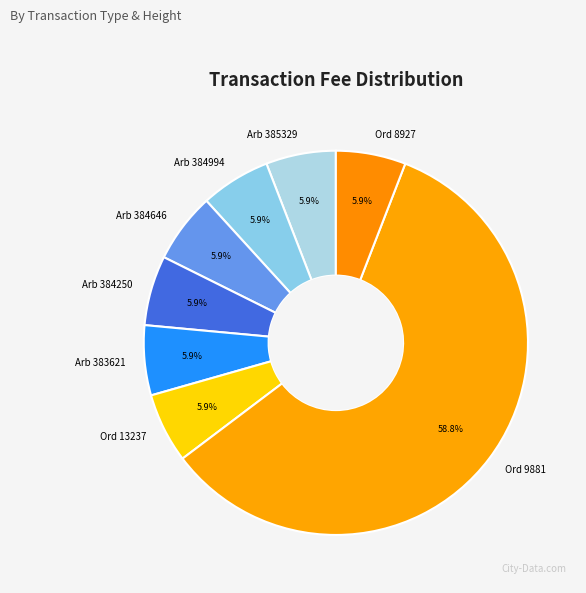

To the nearest percent, what is the average slice percentage?

12%